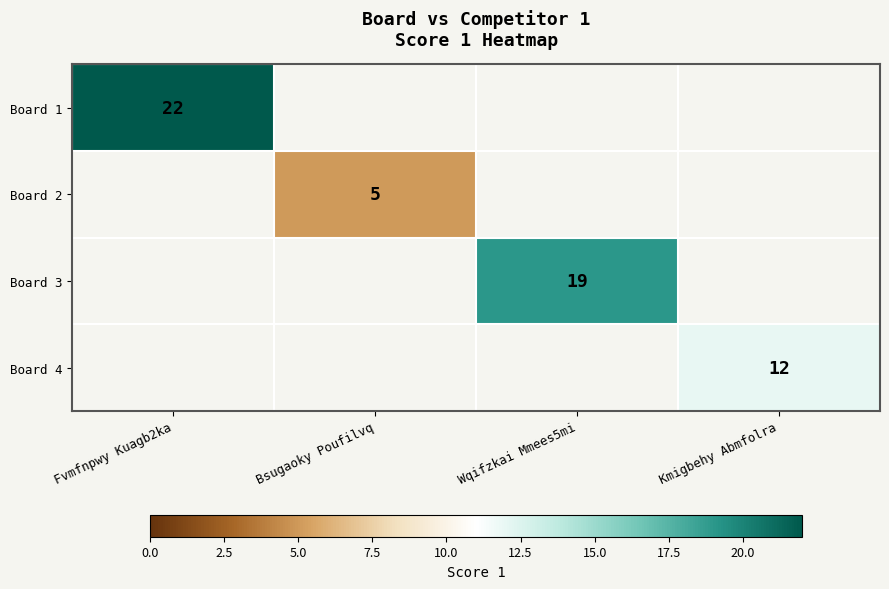

The value of Board 3 at Wqifzkai Mmees5mi is 5. True or false?

False